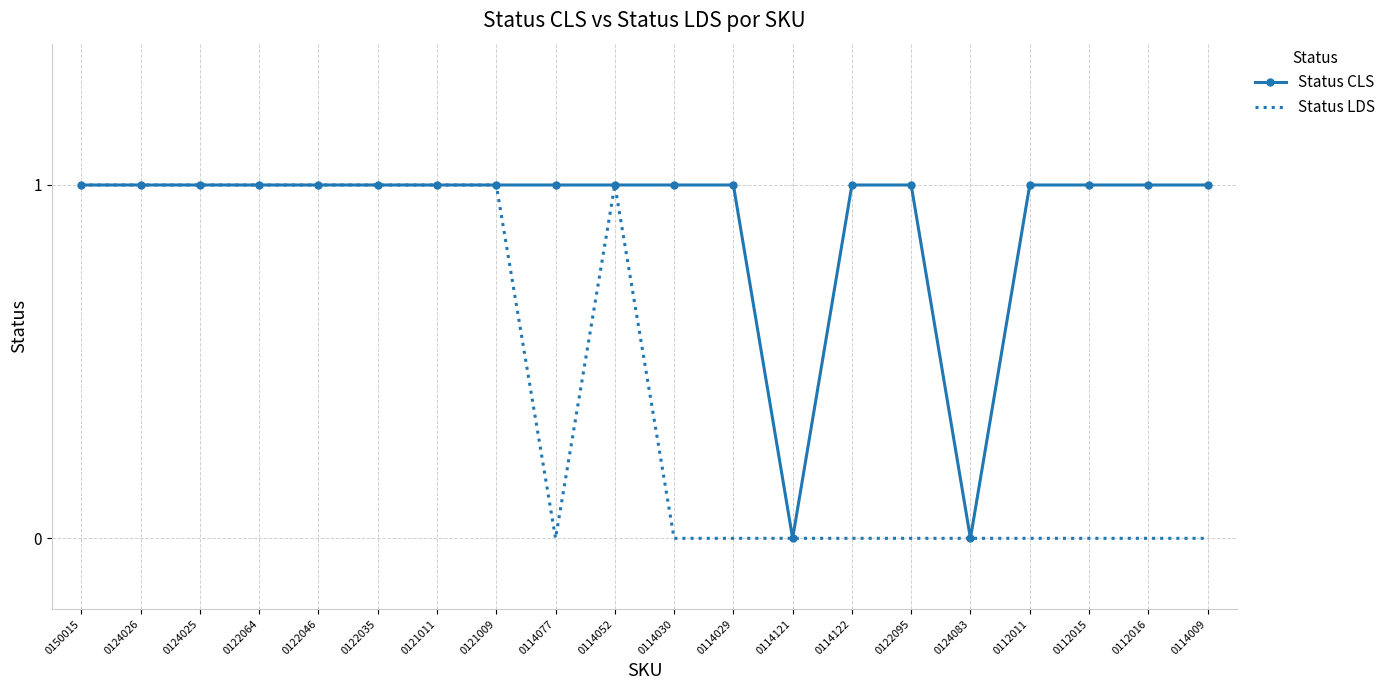

What is the spread (max minus min) of values at 0114009?

1